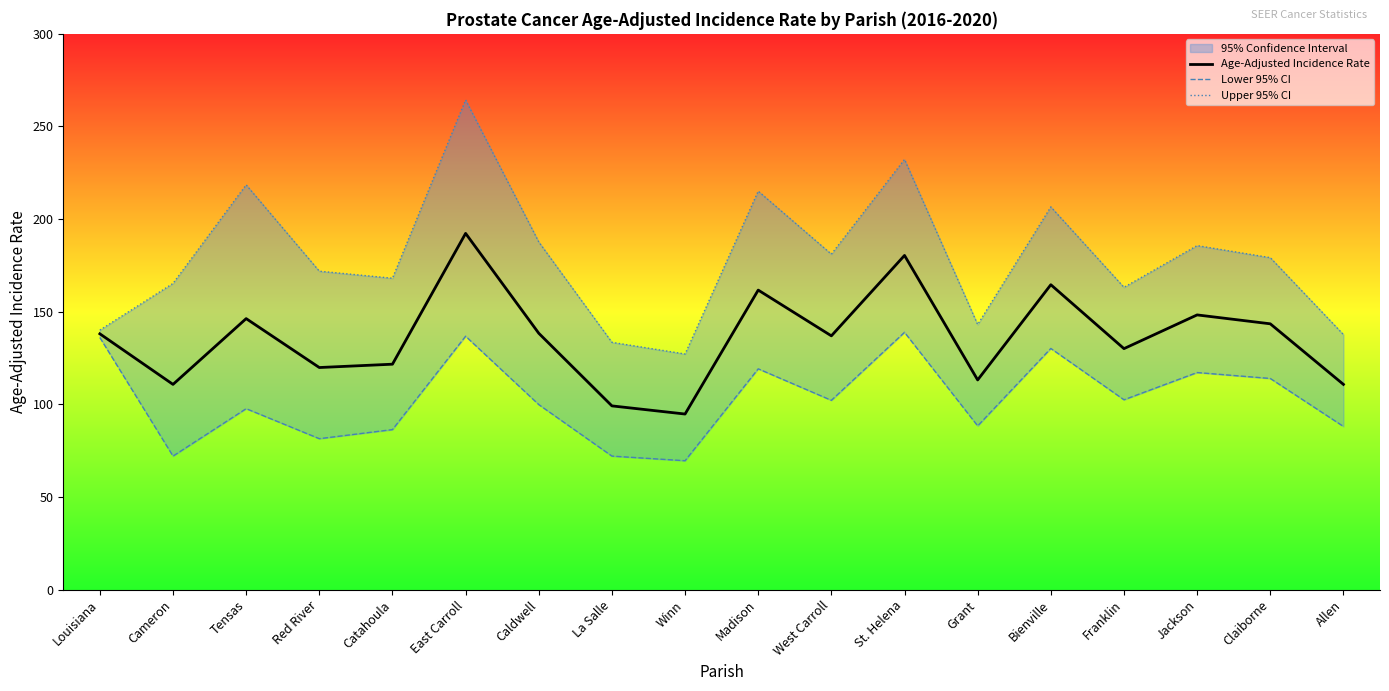

How many interior local peaks does the Age-Adjusted Incidence Rate series have?

6